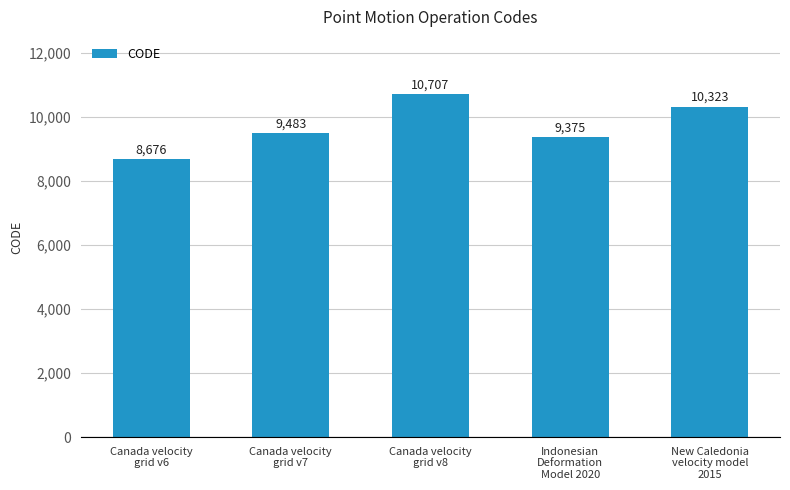

What is the label of the 5th bar from the left?

New Caledonia
velocity model
2015